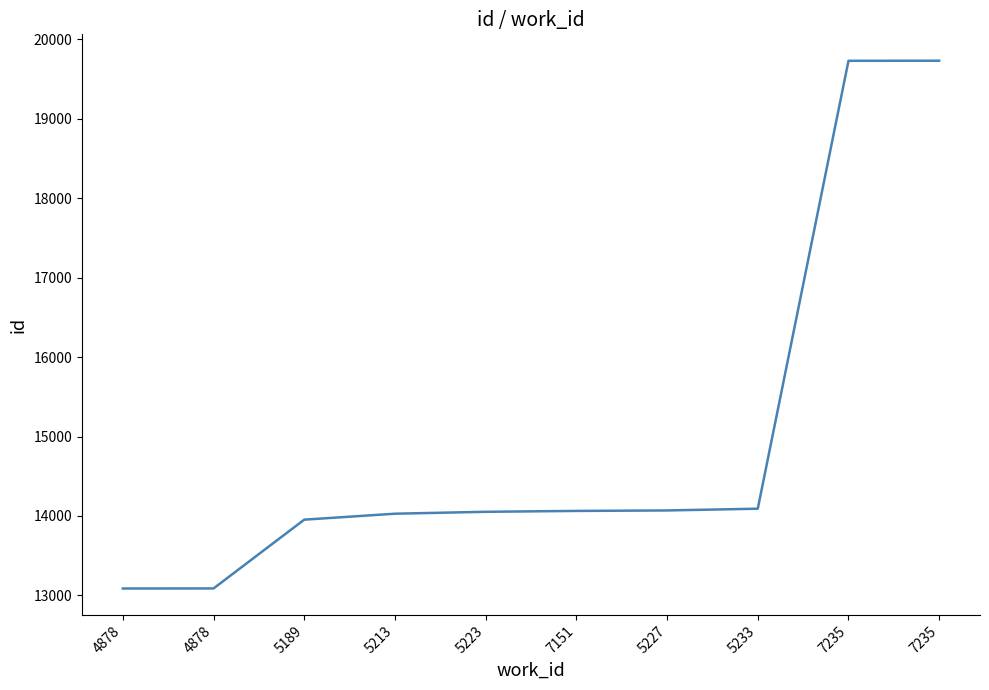

Does the chart display data point markers on the line(s)?

No